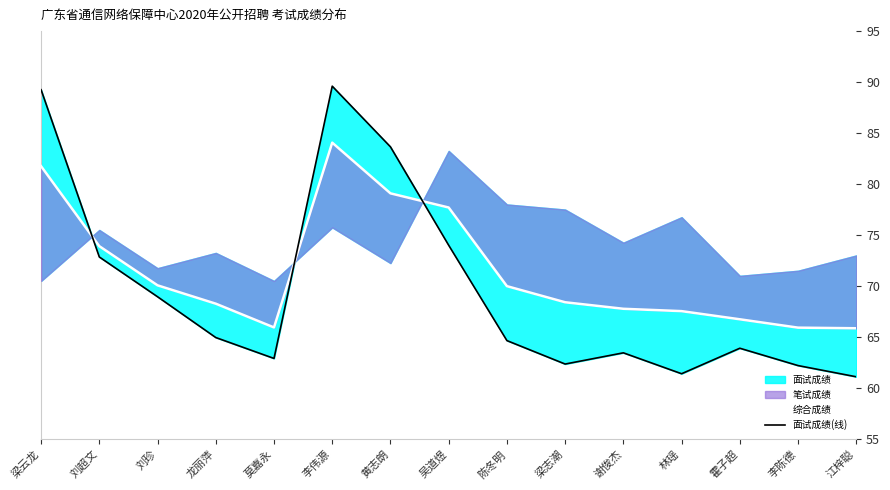

Does the chart display data point markers on the line(s)?

No